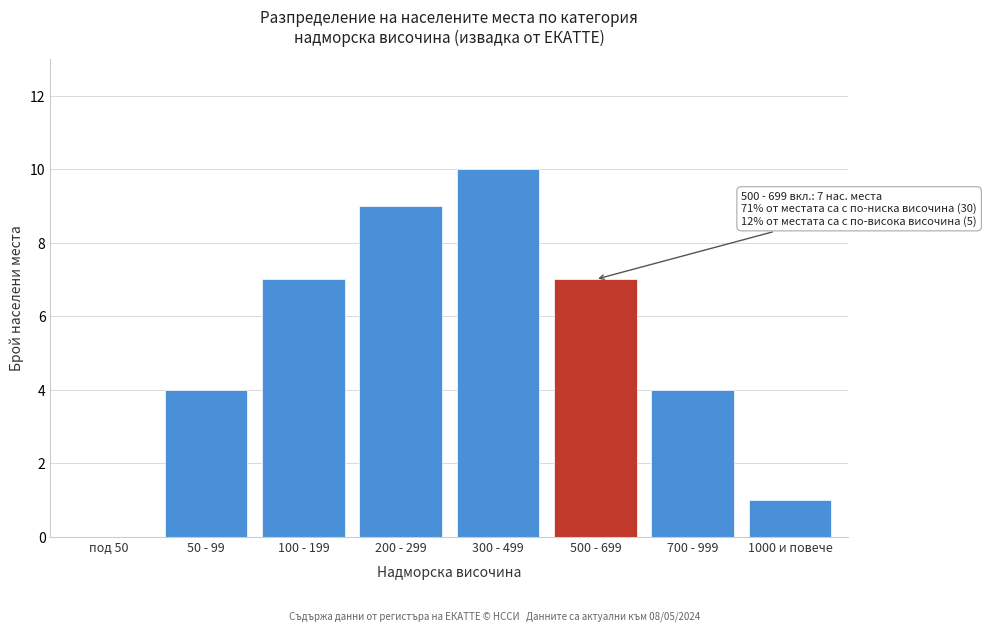

Reading left to right, transcribe all the data shown in this chart.

под 50=0	50 - 99=4	100 - 199=7	200 - 299=9	300 - 499=10	500 - 699=7	700 - 999=4	1000 и повече=1